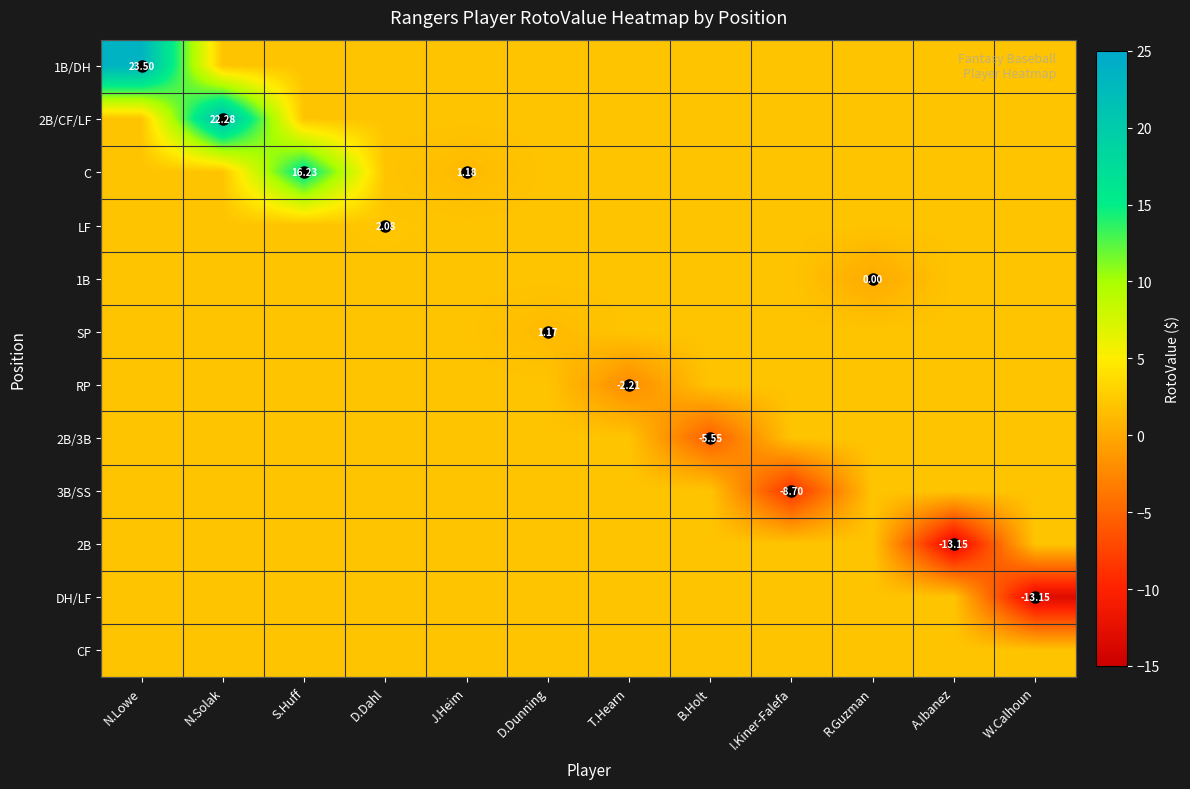

Which label corresponds to the smallest value in the chart?

A.Ibanez